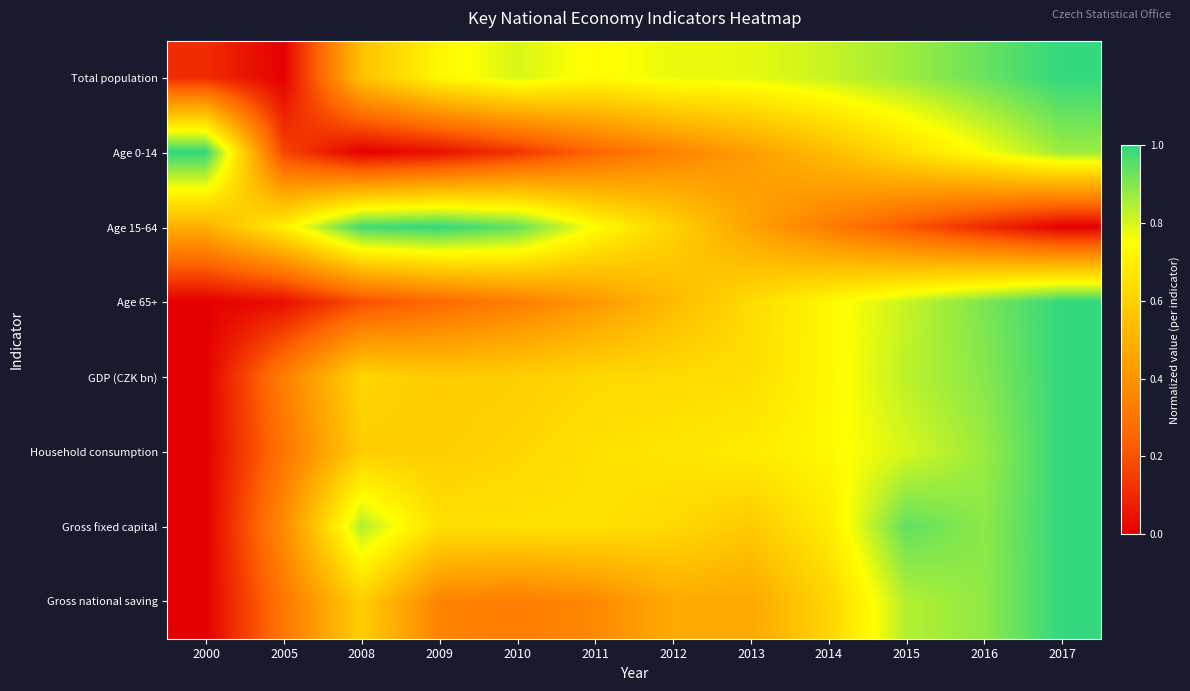

Reading left to right, what are all the values shown in this chart?

Total population: 2000=0.1	2005=0.0	2008=0.6	2009=0.7	2010=0.8	2011=0.7	2012=0.8	2013=0.8	2014=0.8	2015=0.9	2016=0.9	2017=1.0
Age 0-14: 2000=1.0	2005=0.2	2008=0.0	2009=0.0	2010=0.1	2011=0.3	2012=0.3	2013=0.4	2014=0.5	2015=0.6	2016=0.8	2017=0.9
Age 15-64: 2000=0.5	2005=0.7	2008=1.0	2009=1.0	2010=0.9	2011=0.7	2012=0.6	2013=0.5	2014=0.3	2015=0.2	2016=0.1	2017=0.0
Age 65+: 2000=0.0	2005=0.0	2008=0.2	2009=0.3	2010=0.3	2011=0.4	2012=0.5	2013=0.6	2014=0.7	2015=0.8	2016=0.9	2017=1.0
GDP (CZK bn): 2000=0.0	2005=0.3	2008=0.6	2009=0.6	2010=0.6	2011=0.6	2012=0.6	2013=0.6	2014=0.7	2015=0.8	2016=0.9	2017=1.0
Household consumption: 2000=0.0	2005=0.3	2008=0.6	2009=0.6	2010=0.6	2011=0.7	2012=0.7	2013=0.7	2014=0.7	2015=0.8	2016=0.9	2017=1.0
Gross fixed capital: 2000=0.0	2005=0.4	2008=0.8	2009=0.6	2010=0.7	2011=0.7	2012=0.6	2013=0.6	2014=0.7	2015=0.9	2016=0.9	2017=1.0
Gross national saving: 2000=0.0	2005=0.3	2008=0.6	2009=0.3	2010=0.3	2011=0.4	2012=0.5	2013=0.5	2014=0.6	2015=0.8	2016=0.9	2017=1.0